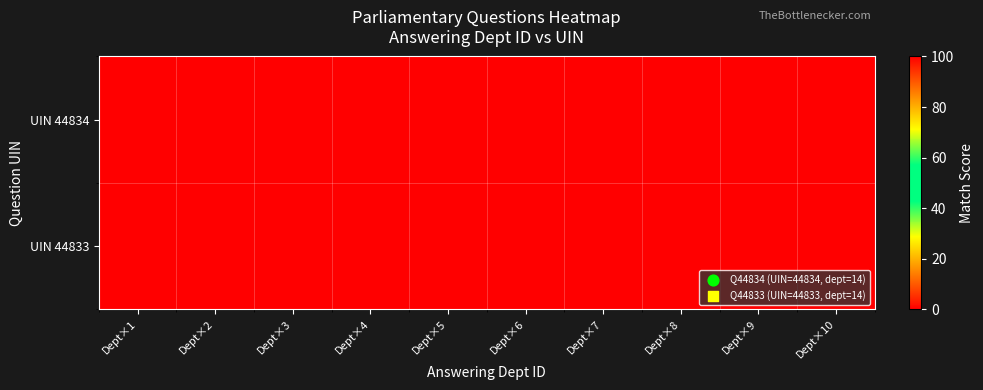

What is the total value across all series at Dept×2?

0.1